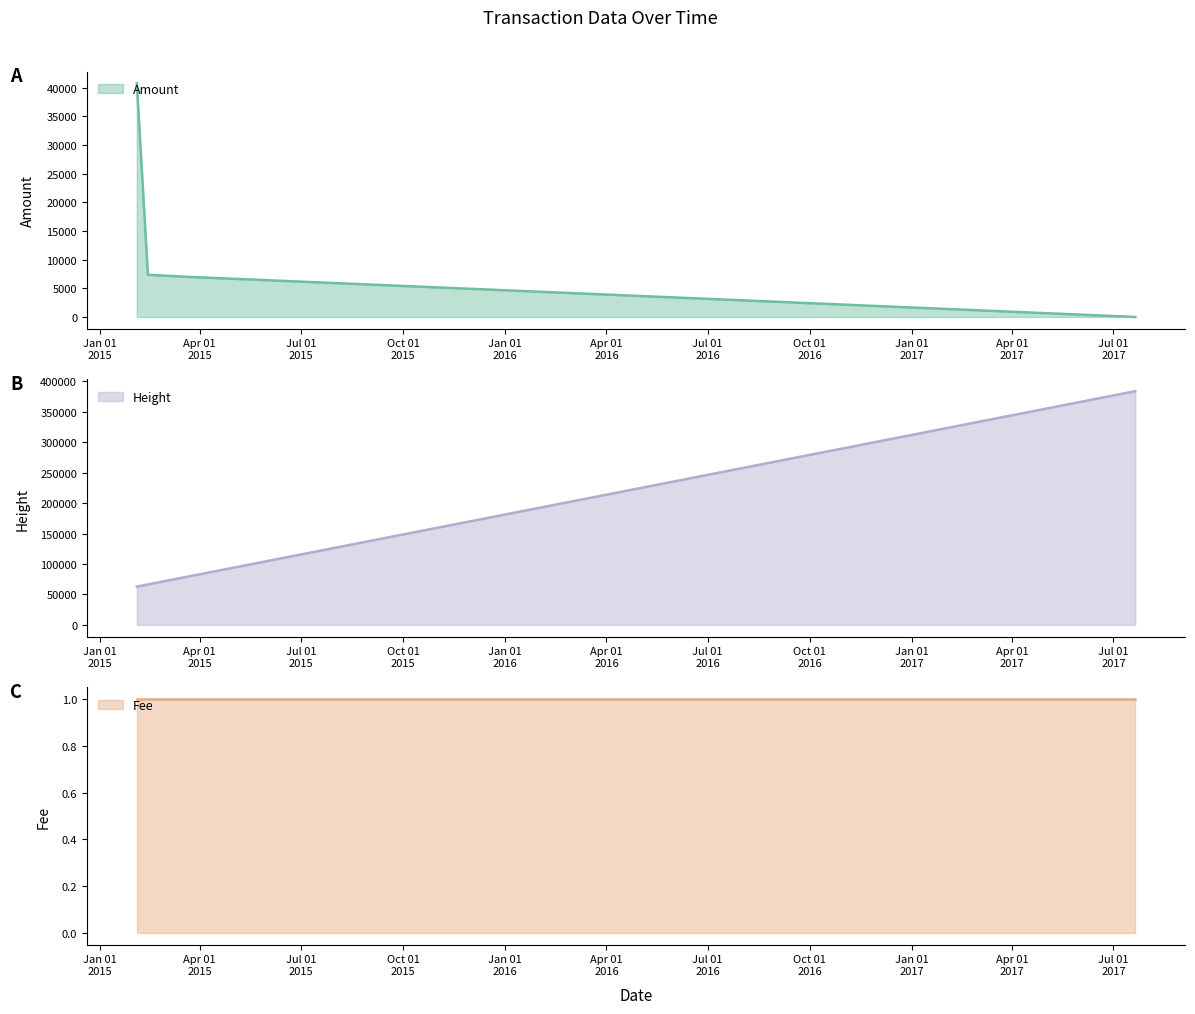

What is the maximum value for Amount?

40800